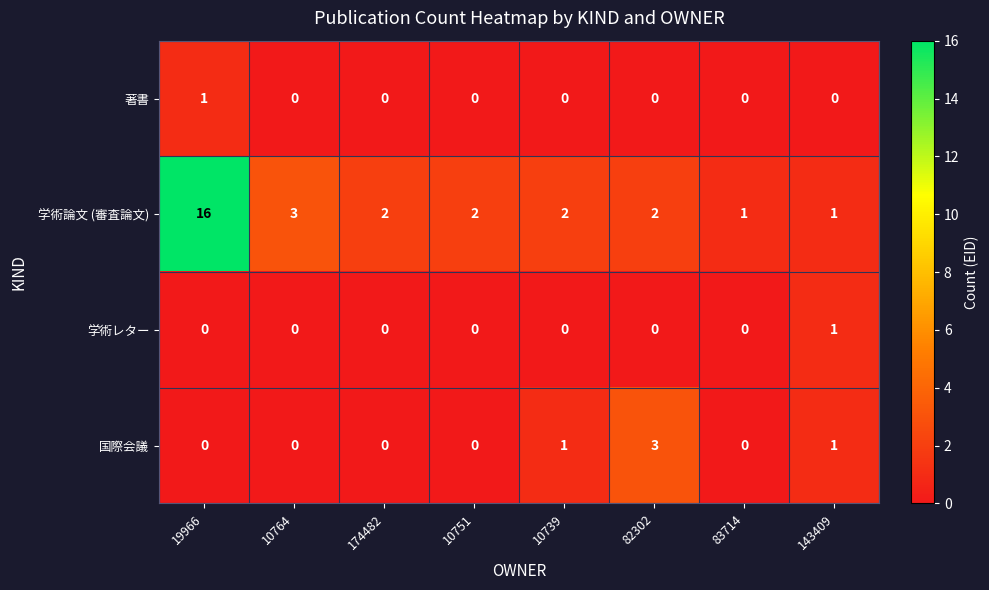

What is the maximum value shown in the chart?

16